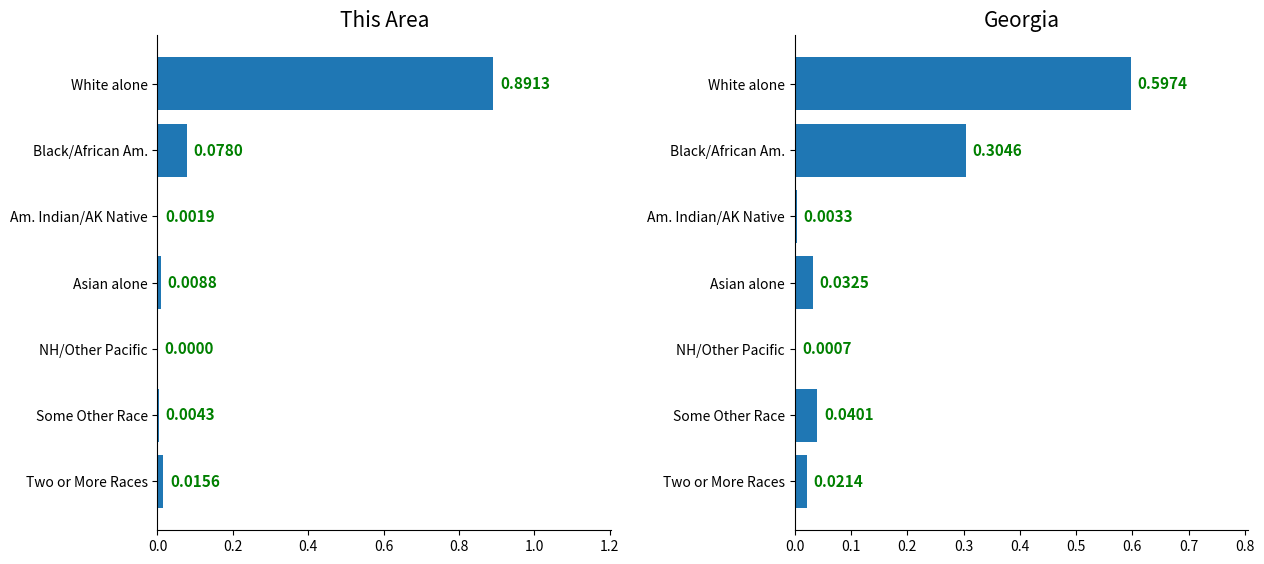

How many values in This Area are above zero?

6